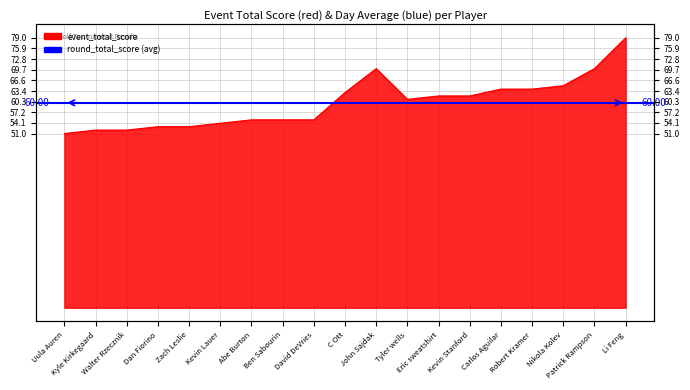

How many interior local peaks (higher than both neighbors) does the data have?

1